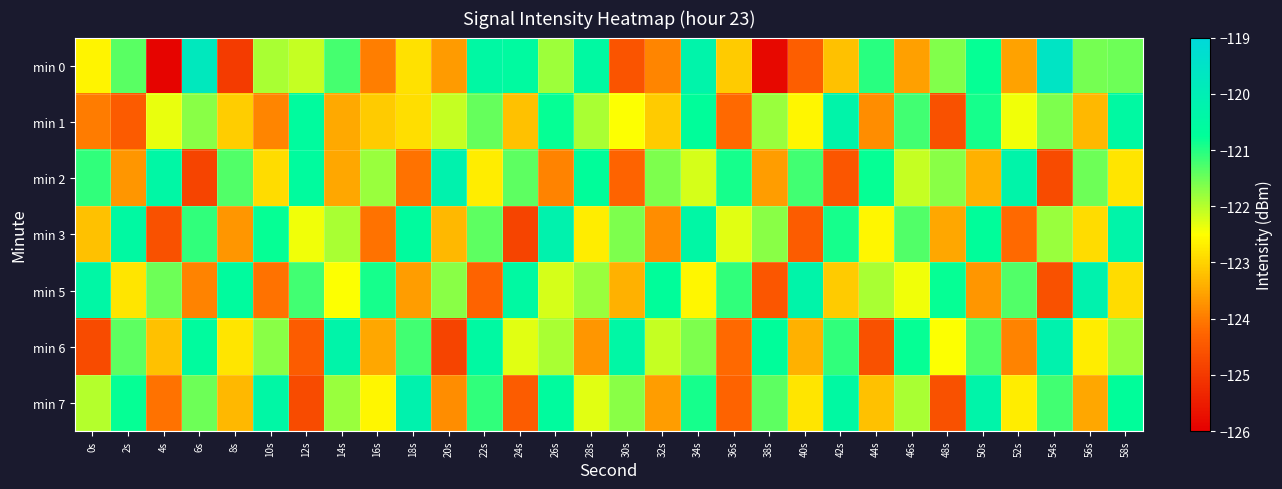

At which category does the chart reach its minimum across all series?

4s